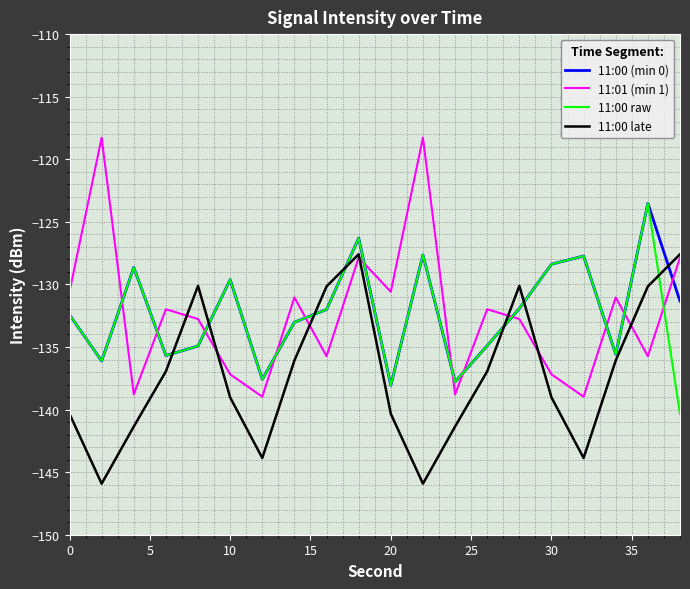

What is the difference between the maximum and minimum values in the 11:00 raw series?

16.8